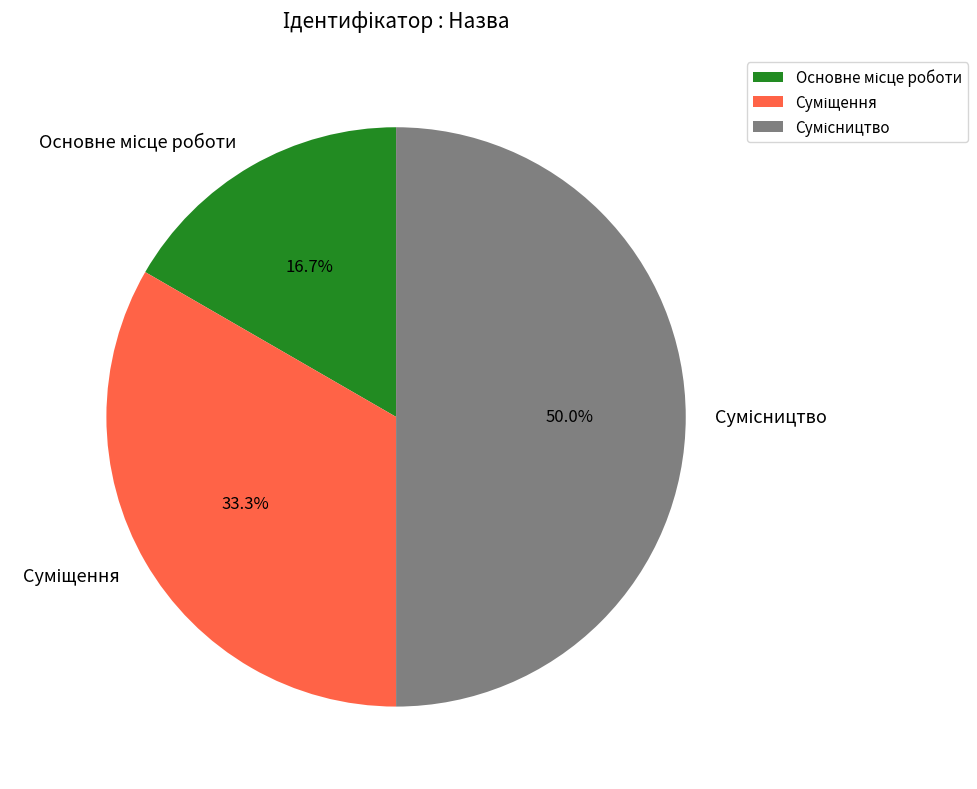

What is the change in value from Основне місце роботи to Сумісництво?

+2